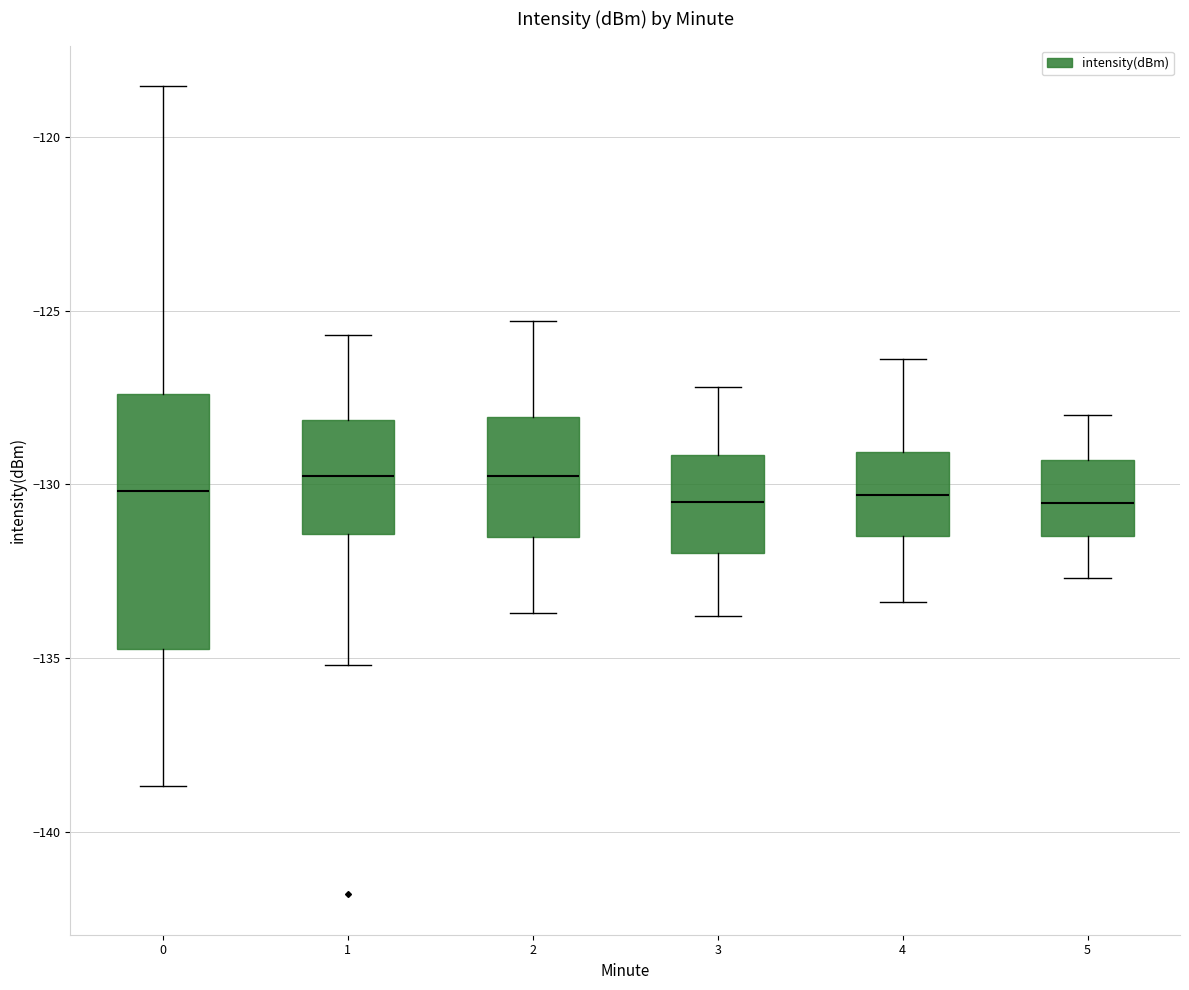

Which box is the tallest, from its lower edge to its upper edge?

0